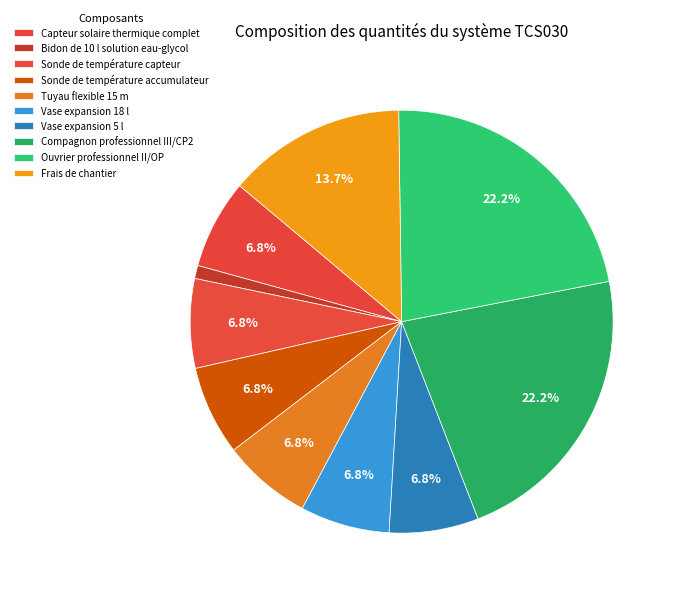

Which category has the smallest portion of the pie?

Bidon de 10 l solution eau-glycol